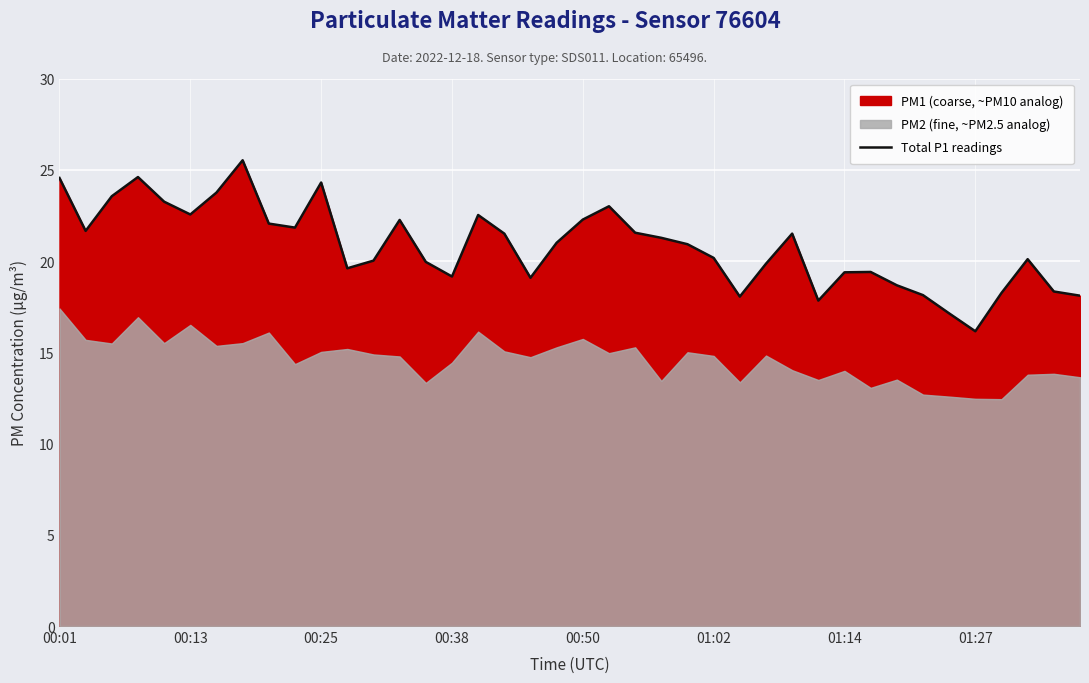

What is the greatest value displayed?

25.5